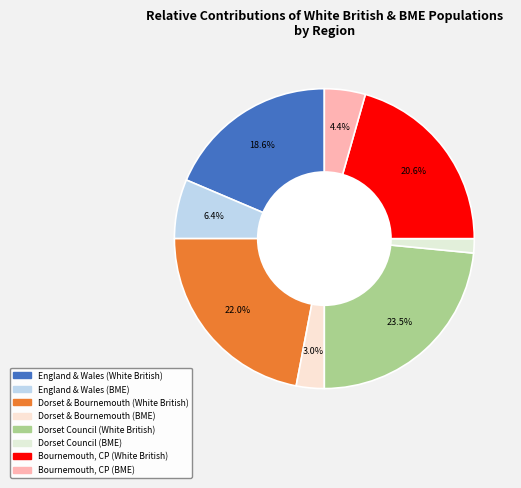

How many segments does this pie chart have?

8